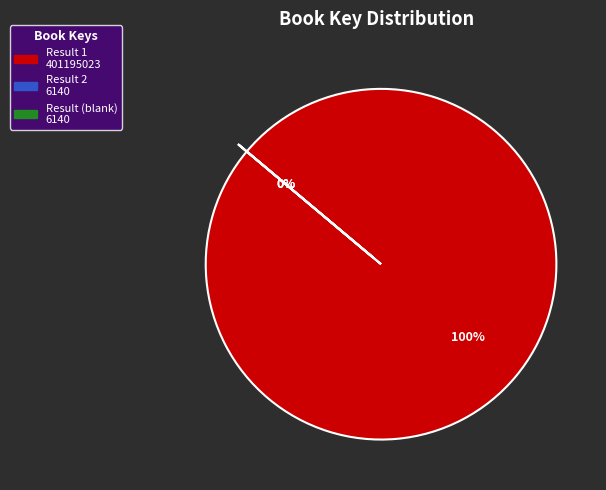

Rank the categories by value from lowest to highest.

2, , 1